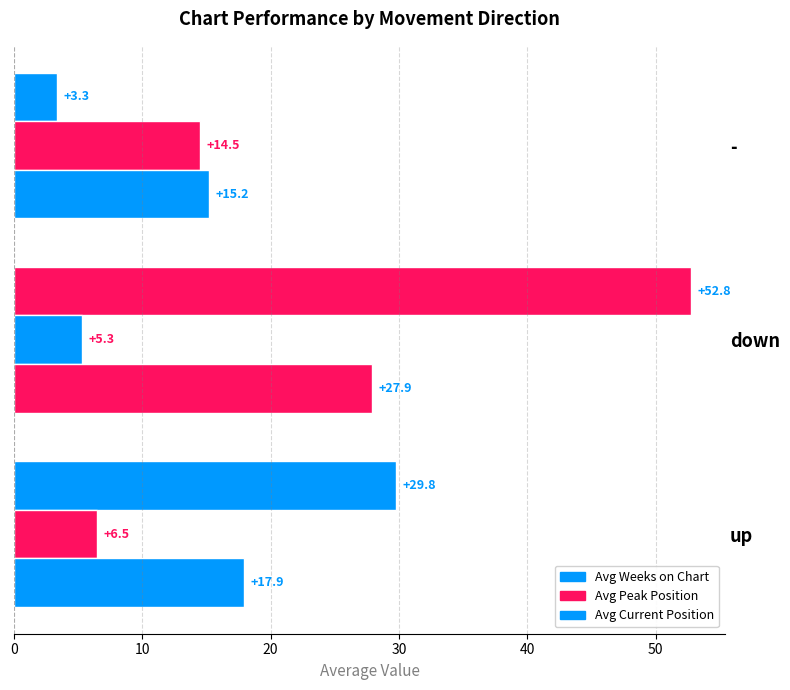

What is the sum of all Avg Weeks on Chart values?

85.9